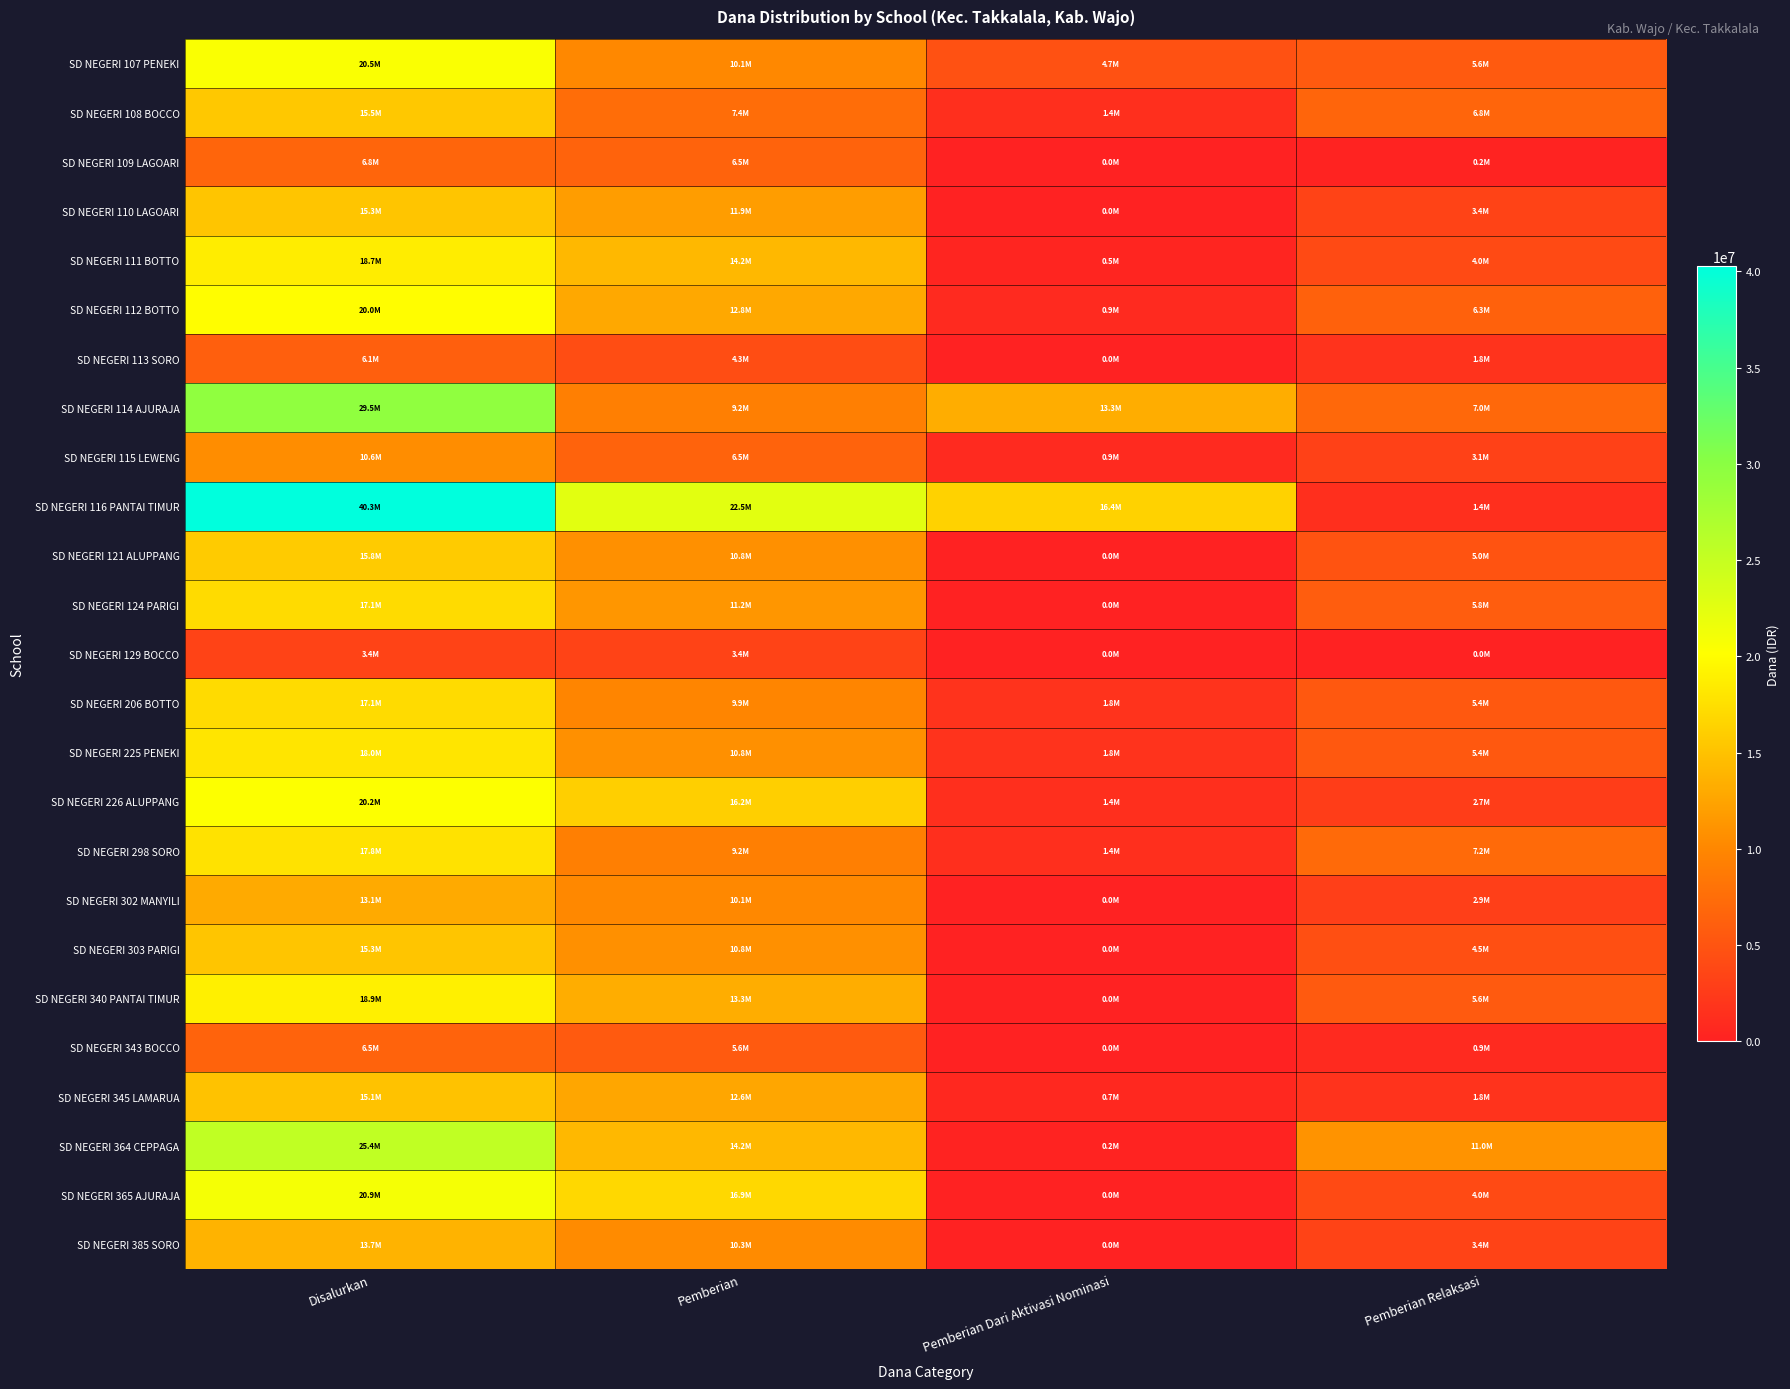

Reading left to right, what are all the values shown in this chart?

SD NEGERI 107 PENEKI: Disalurkan=20475000	Pemberian=10125000	Pemberian Dari Aktivasi Nominasi=4725000	Pemberian Relaksasi=5625000
SD NEGERI 108 BOCCO: Disalurkan=15525000	Pemberian=7425000	Pemberian Dari Aktivasi Nominasi=1350000	Pemberian Relaksasi=6750000
SD NEGERI 109 LAGOARI: Disalurkan=6750000	Pemberian=6525000	Pemberian Dari Aktivasi Nominasi=0	Pemberian Relaksasi=225000
SD NEGERI 110 LAGOARI: Disalurkan=15300000	Pemberian=11925000	Pemberian Dari Aktivasi Nominasi=0	Pemberian Relaksasi=3375000
SD NEGERI 111 BOTTO: Disalurkan=18675000	Pemberian=14175000	Pemberian Dari Aktivasi Nominasi=450000	Pemberian Relaksasi=4050000
SD NEGERI 112 BOTTO: Disalurkan=20025000	Pemberian=12825000	Pemberian Dari Aktivasi Nominasi=900000	Pemberian Relaksasi=6300000
SD NEGERI 113 SORO: Disalurkan=6075000	Pemberian=4275000	Pemberian Dari Aktivasi Nominasi=0	Pemberian Relaksasi=1800000
SD NEGERI 114 AJURAJA: Disalurkan=29475000	Pemberian=9225000	Pemberian Dari Aktivasi Nominasi=13275000	Pemberian Relaksasi=6975000
SD NEGERI 115 LEWENG: Disalurkan=10575000	Pemberian=6525000	Pemberian Dari Aktivasi Nominasi=900000	Pemberian Relaksasi=3150000
SD NEGERI 116 PANTAI TIMUR: Disalurkan=40275000	Pemberian=22500000	Pemberian Dari Aktivasi Nominasi=16425000	Pemberian Relaksasi=1350000
SD NEGERI 121 ALUPPANG: Disalurkan=15750000	Pemberian=10800000	Pemberian Dari Aktivasi Nominasi=0	Pemberian Relaksasi=4950000
SD NEGERI 124 PARIGI: Disalurkan=17100000	Pemberian=11250000	Pemberian Dari Aktivasi Nominasi=0	Pemberian Relaksasi=5850000
SD NEGERI 129 BOCCO: Disalurkan=3375000	Pemberian=3375000	Pemberian Dari Aktivasi Nominasi=0	Pemberian Relaksasi=0
SD NEGERI 206 BOTTO: Disalurkan=17100000	Pemberian=9900000	Pemberian Dari Aktivasi Nominasi=1800000	Pemberian Relaksasi=5400000
SD NEGERI 225 PENEKI: Disalurkan=18000000	Pemberian=10800000	Pemberian Dari Aktivasi Nominasi=1800000	Pemberian Relaksasi=5400000
SD NEGERI 226 ALUPPANG: Disalurkan=20250000	Pemberian=16200000	Pemberian Dari Aktivasi Nominasi=1350000	Pemberian Relaksasi=2700000
SD NEGERI 298 SORO: Disalurkan=17775000	Pemberian=9225000	Pemberian Dari Aktivasi Nominasi=1350000	Pemberian Relaksasi=7200000
SD NEGERI 302 MANYILI: Disalurkan=13050000	Pemberian=10125000	Pemberian Dari Aktivasi Nominasi=0	Pemberian Relaksasi=2925000
SD NEGERI 303 PARIGI: Disalurkan=15300000	Pemberian=10800000	Pemberian Dari Aktivasi Nominasi=0	Pemberian Relaksasi=4500000
SD NEGERI 340 PANTAI TIMUR: Disalurkan=18900000	Pemberian=13275000	Pemberian Dari Aktivasi Nominasi=0	Pemberian Relaksasi=5625000
SD NEGERI 343 BOCCO: Disalurkan=6525000	Pemberian=5625000	Pemberian Dari Aktivasi Nominasi=0	Pemberian Relaksasi=900000
SD NEGERI 345 LAMARUA: Disalurkan=15075000	Pemberian=12600000	Pemberian Dari Aktivasi Nominasi=675000	Pemberian Relaksasi=1800000
SD NEGERI 364 CEPPAGA: Disalurkan=25425000	Pemberian=14175000	Pemberian Dari Aktivasi Nominasi=225000	Pemberian Relaksasi=11025000
SD NEGERI 365 AJURAJA: Disalurkan=20925000	Pemberian=16875000	Pemberian Dari Aktivasi Nominasi=0	Pemberian Relaksasi=4050000
SD NEGERI 385 SORO: Disalurkan=13725000	Pemberian=10350000	Pemberian Dari Aktivasi Nominasi=0	Pemberian Relaksasi=3375000